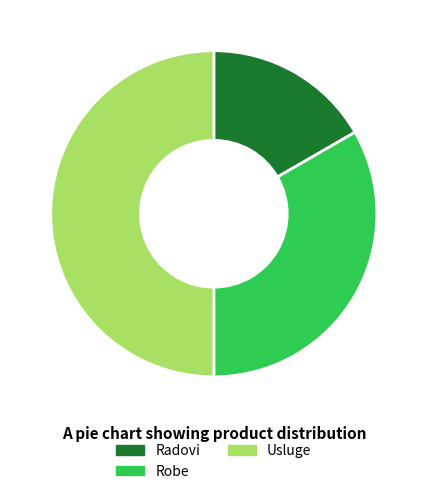

Which slice is the largest?

Usluge